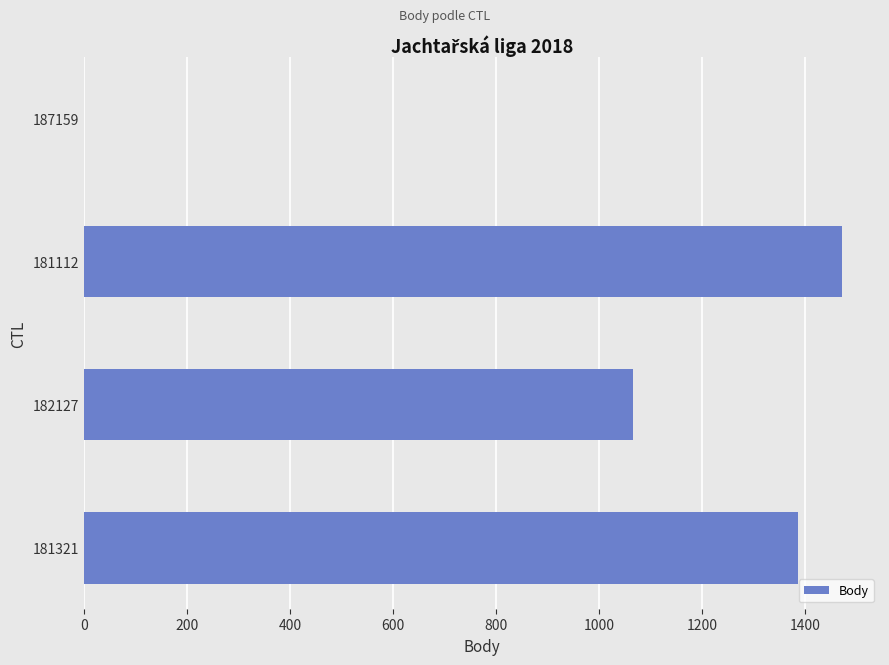

Is it true that the value at 187159 is -626?

False